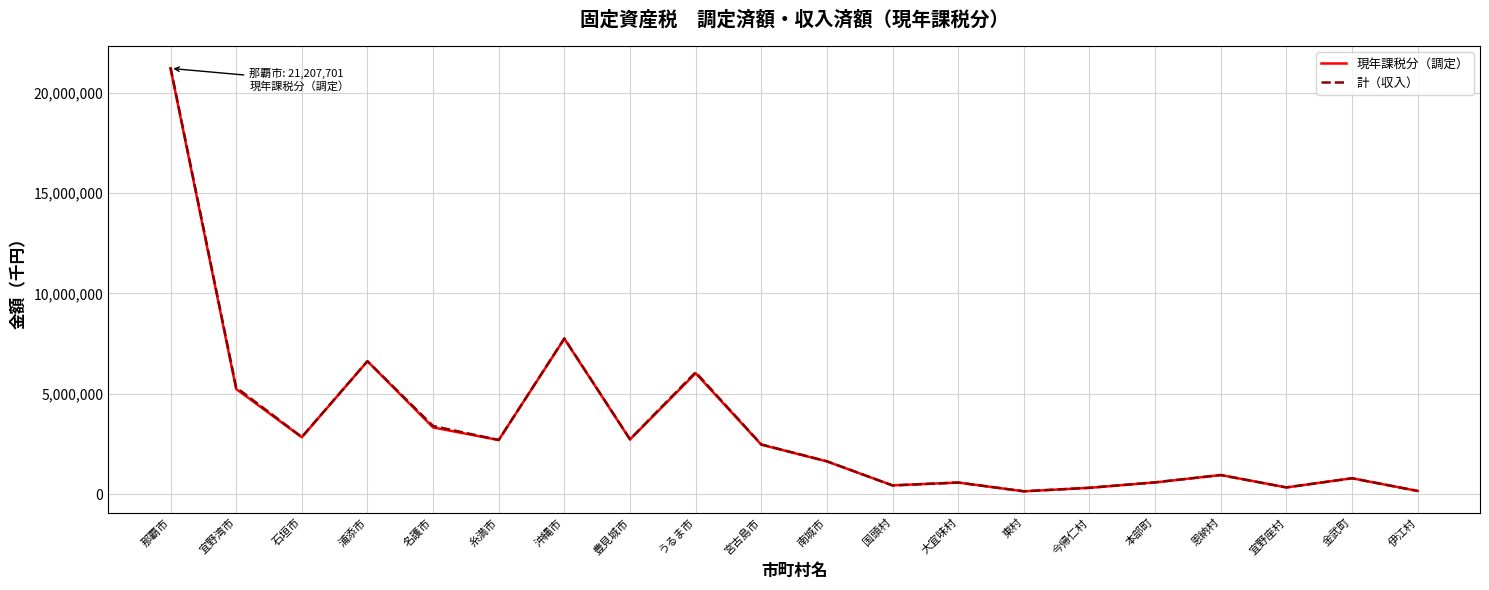

Which category has the highest value in the 計（収入） series?

那覇市